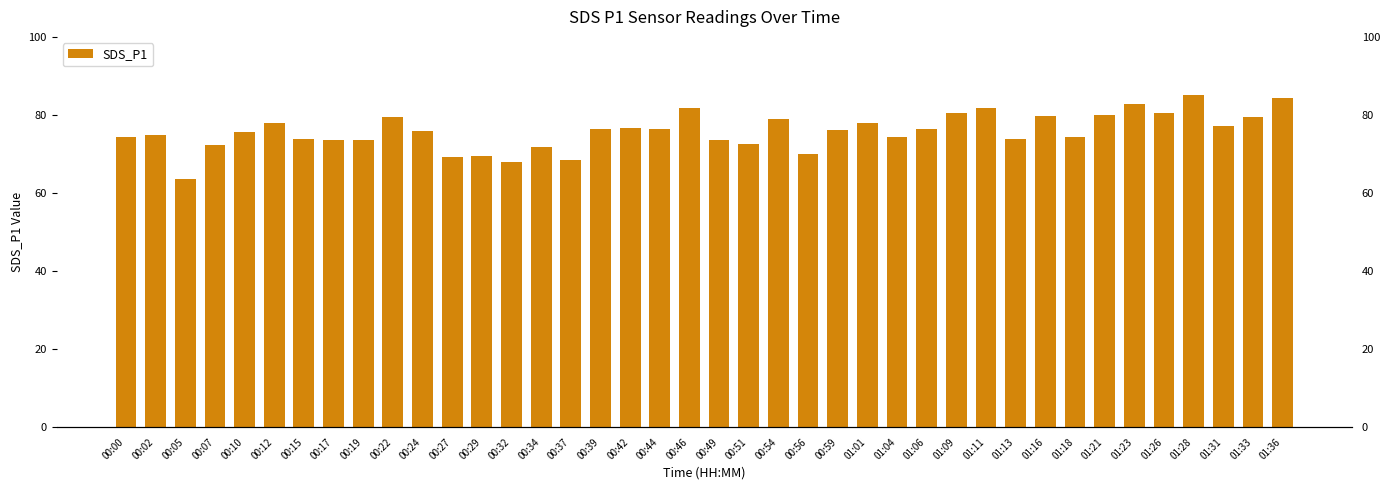

Read the value at 00:05.

63.7